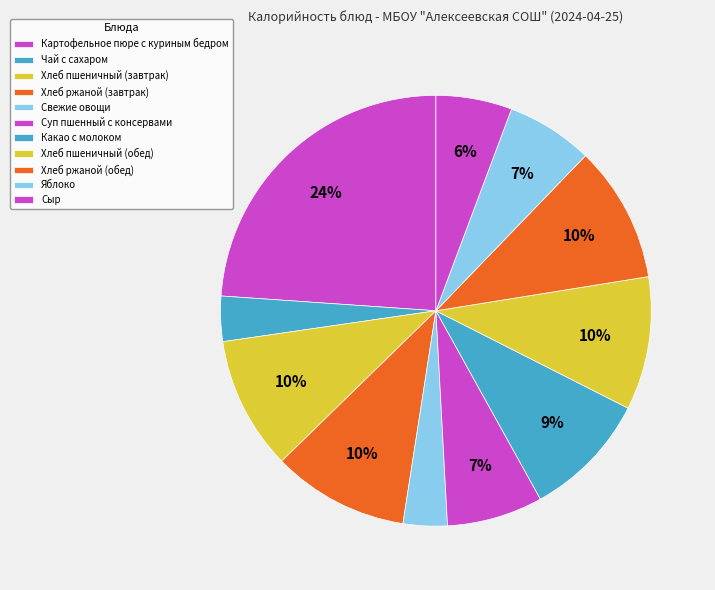

Which has a higher value, Какао с молоком or Суп пшенный с консервами?

Какао с молоком